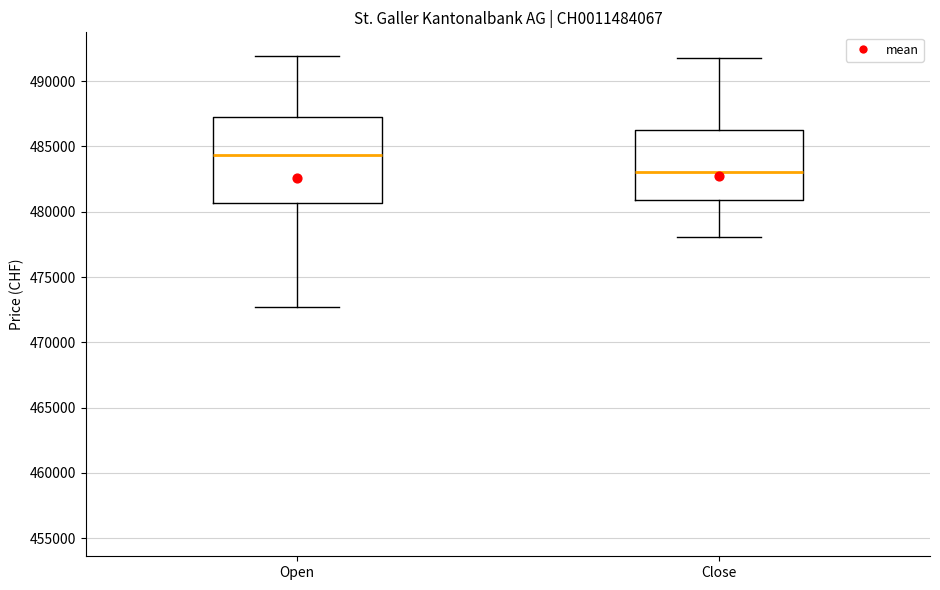

Where does the upper whisker of the box for Close end on the y-axis? The values are not printed on the chart, so give them approximately, as read against the axis.

492000